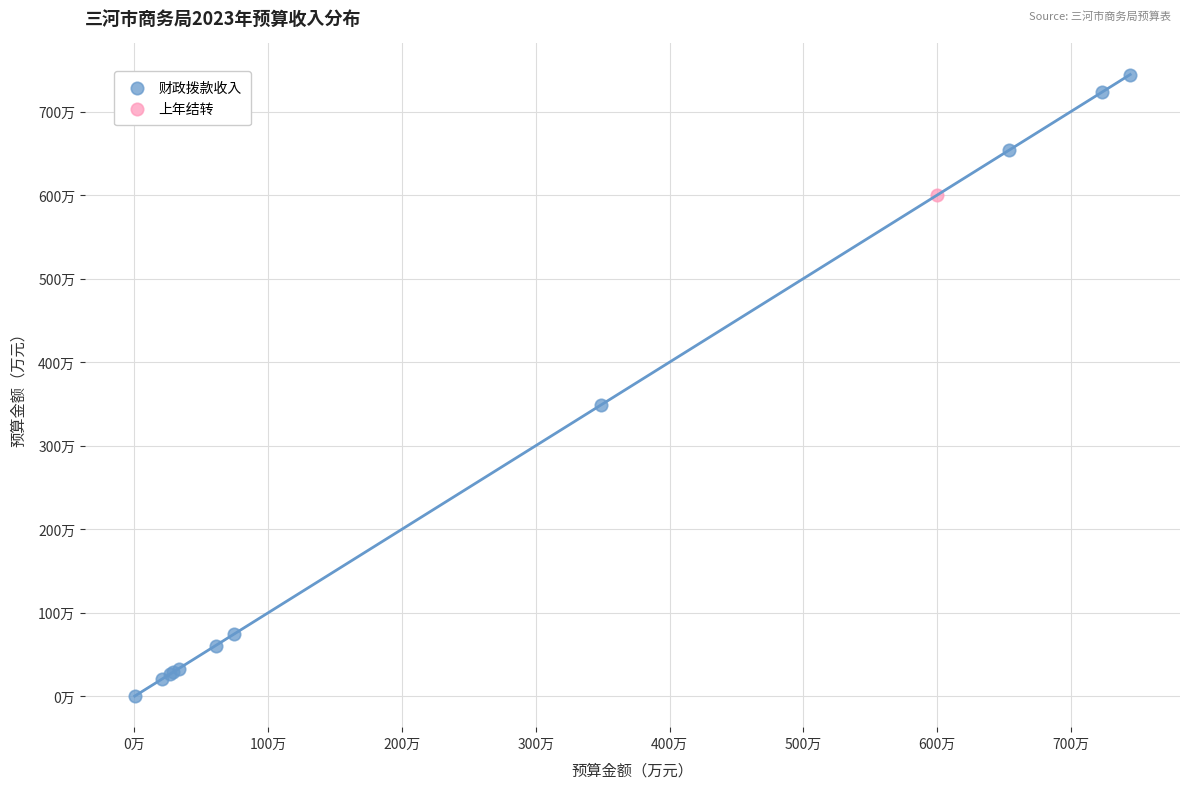

What are all the series names shown in the legend?

财政拨款收入, 上年结转